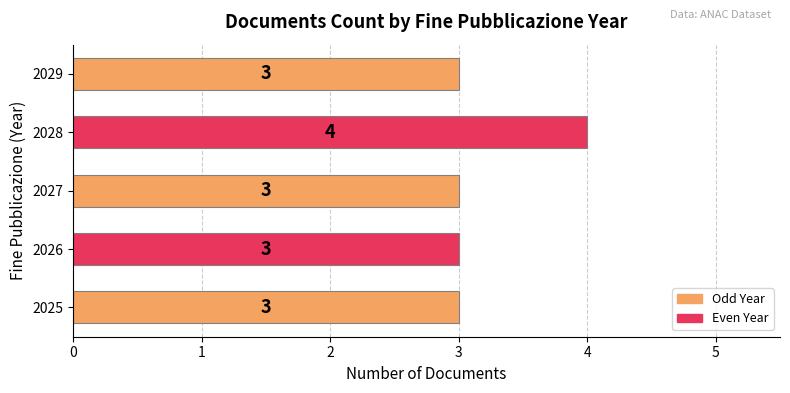

Are the bars horizontal?

Yes